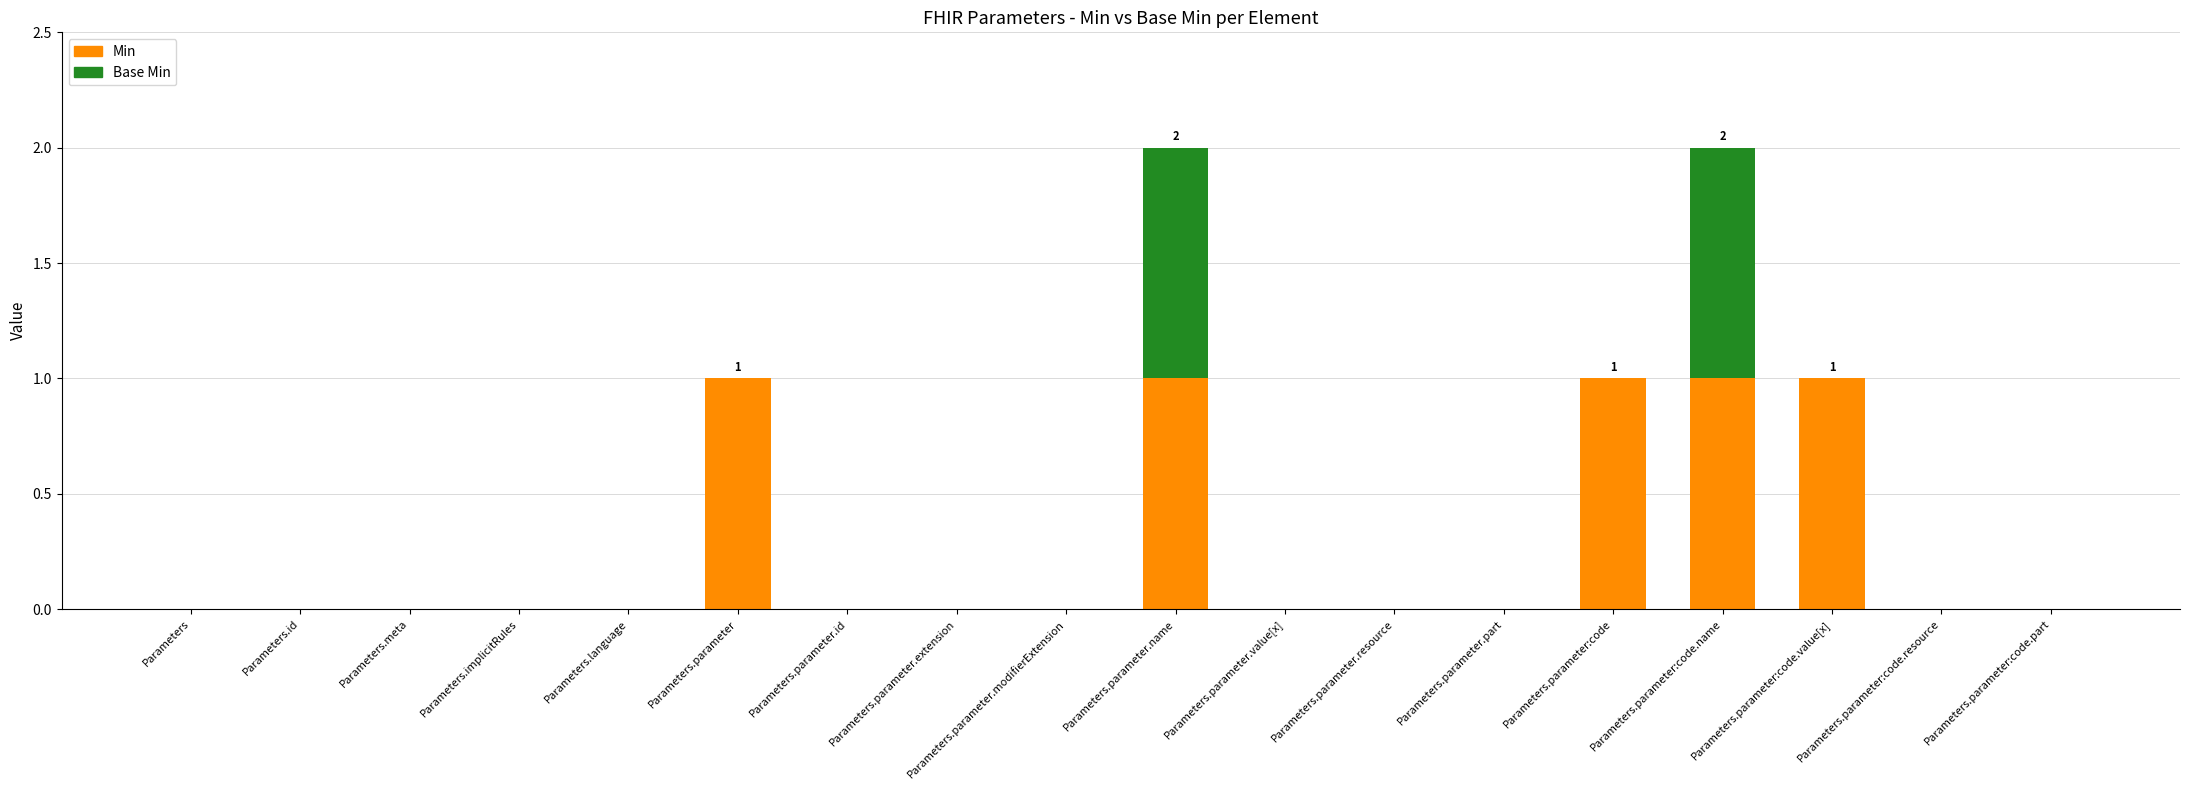

What is the sum of all Min values?

5